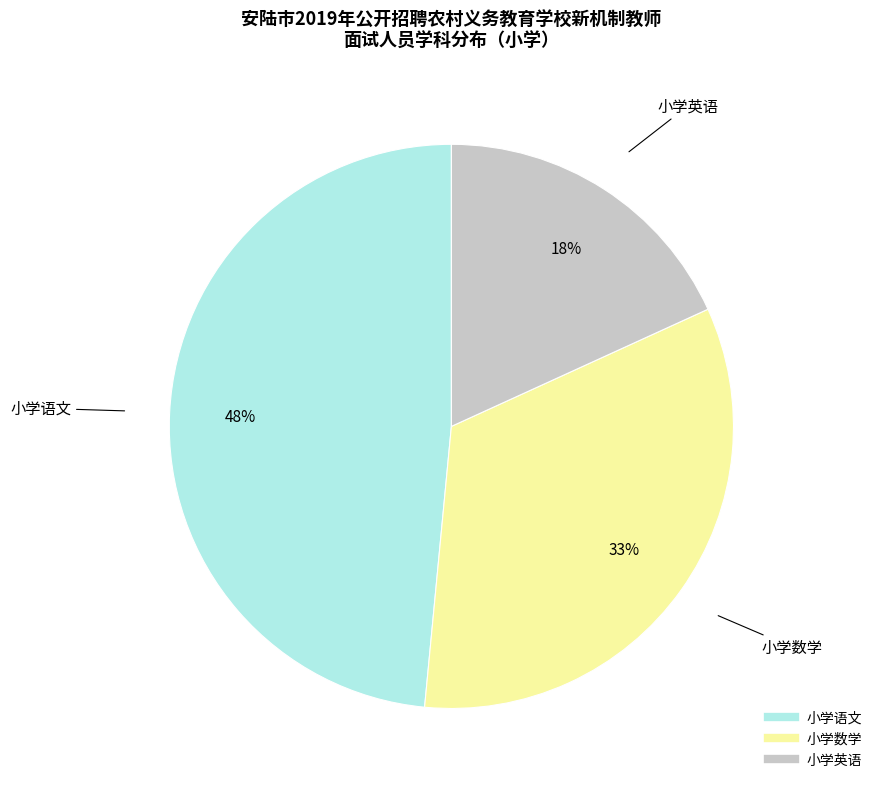

How many segments does this pie chart have?

3